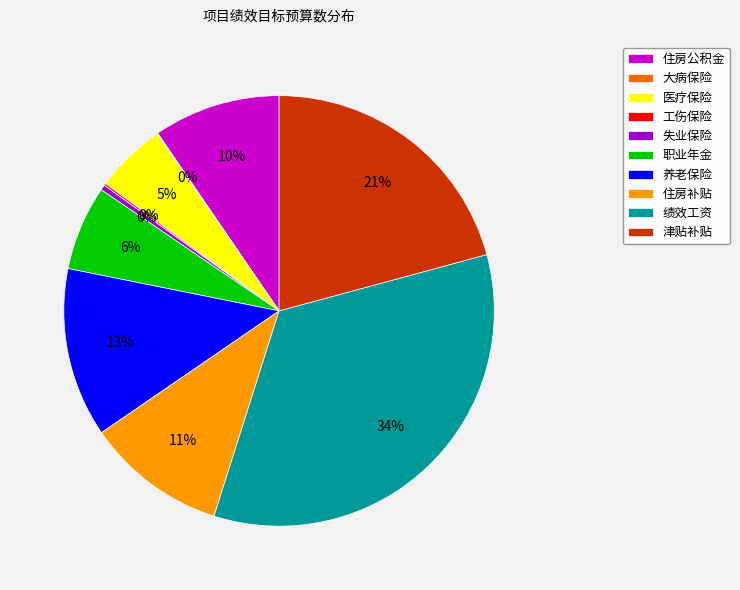

Which slice is the largest?

绩效工资